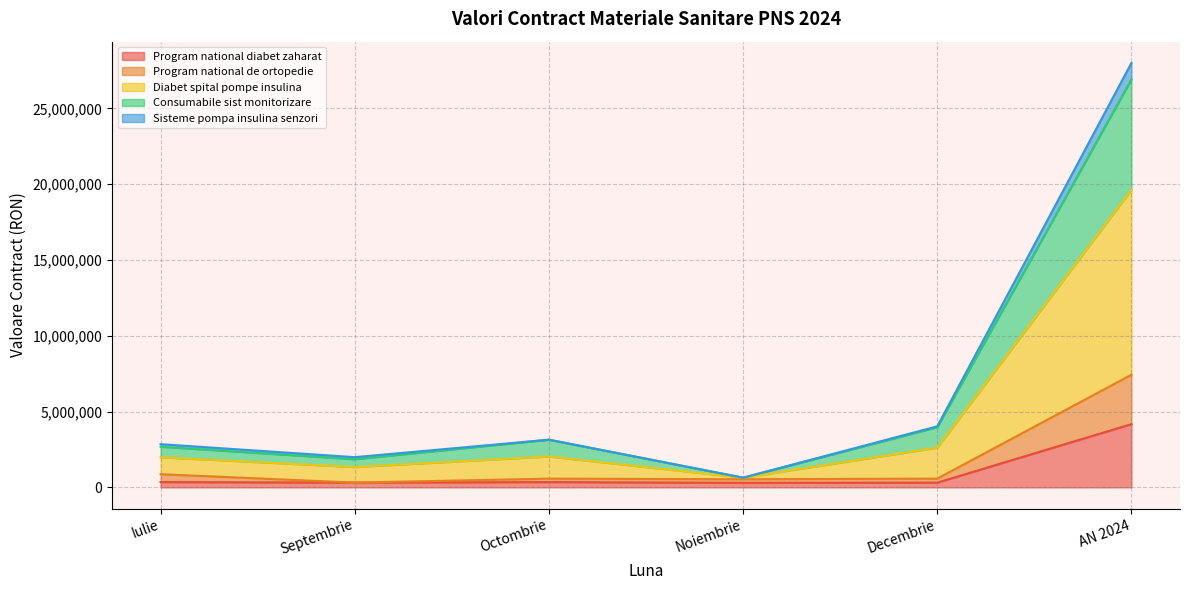

What is the highest value of the Program national diabet zaharat series?

4170438.0